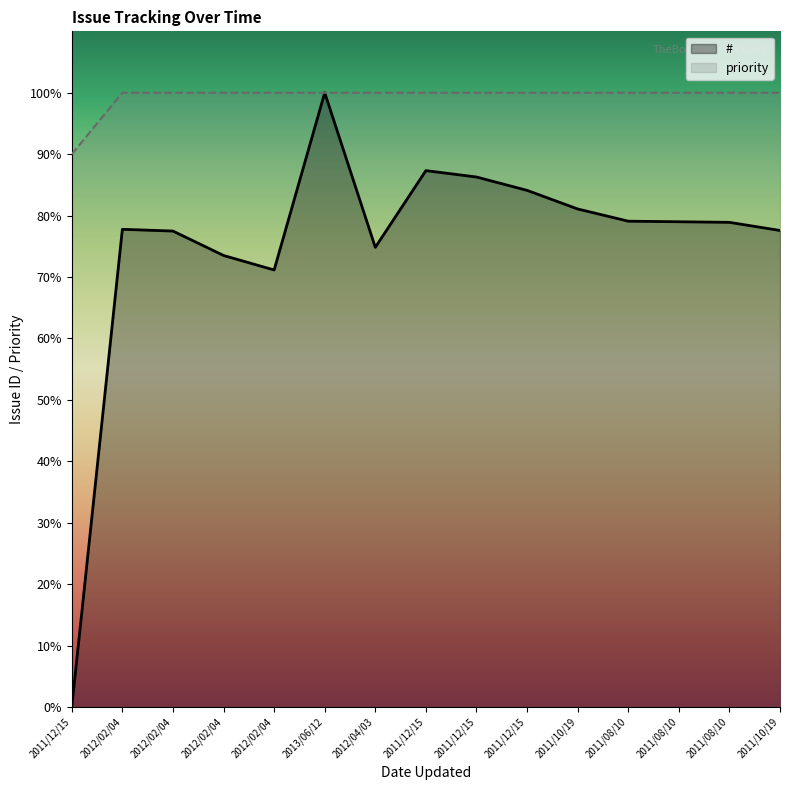

What is the difference between the # values at 2011/12/15 and 2011/12/15?

2.2